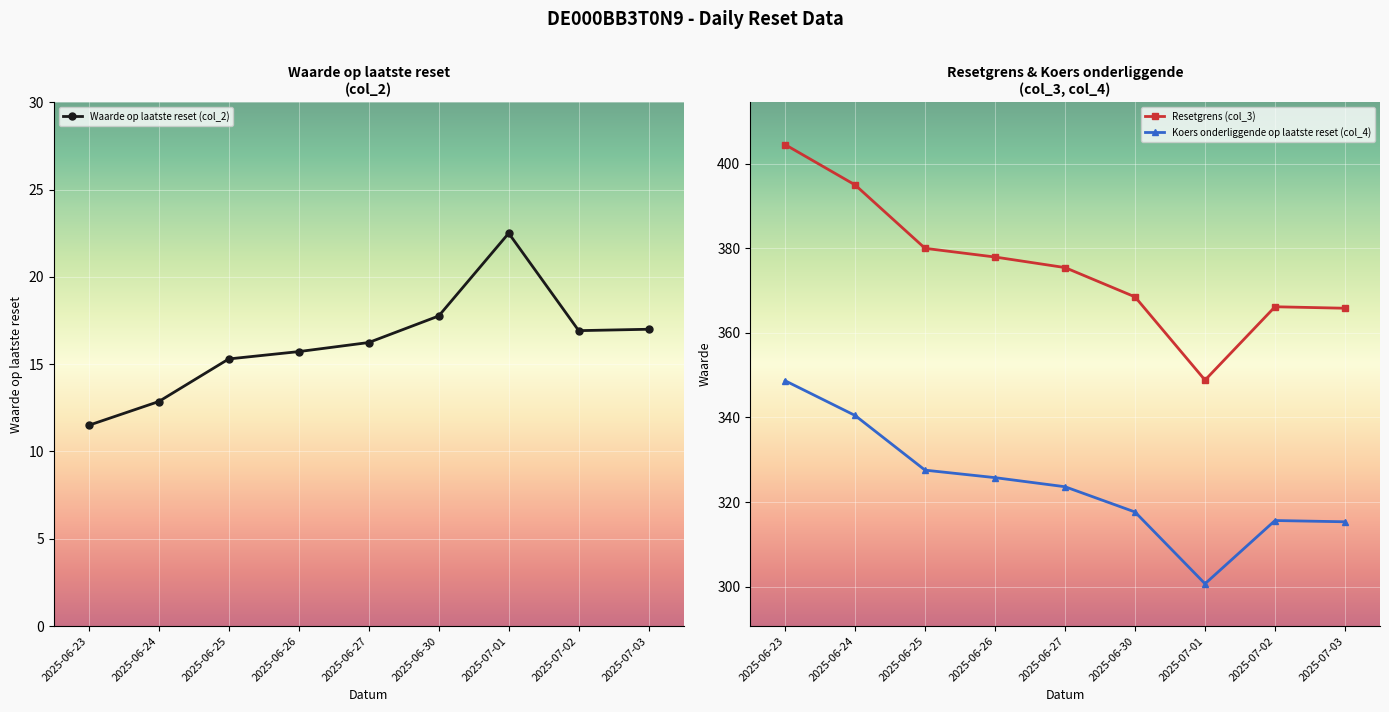

What is the difference between the maximum and second lowest values in the Koers onderliggende op laatste reset (col_4) series?

33.3